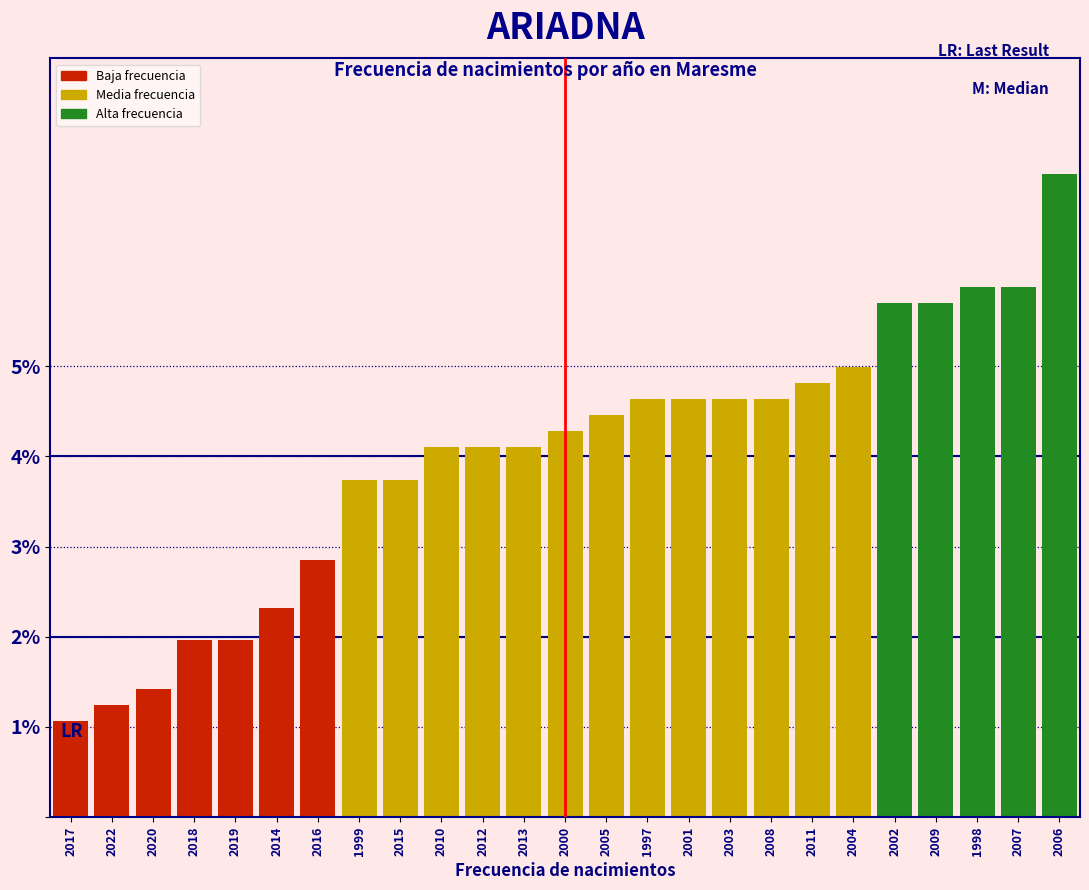

Reading left to right, list all the values displayed in this chart.

2017=1.1	2022=1.2	2020=1.4	2018=2.0	2019=2.0	2014=2.3	2016=2.9	1999=3.7	2015=3.7	2010=4.1	2012=4.1	2013=4.1	2000=4.3	2005=4.5	1997=4.6	2001=4.6	2003=4.6	2008=4.6	2011=4.8	2004=5.0	2002=5.7	2009=5.7	1998=5.9	2007=5.9	2006=7.1